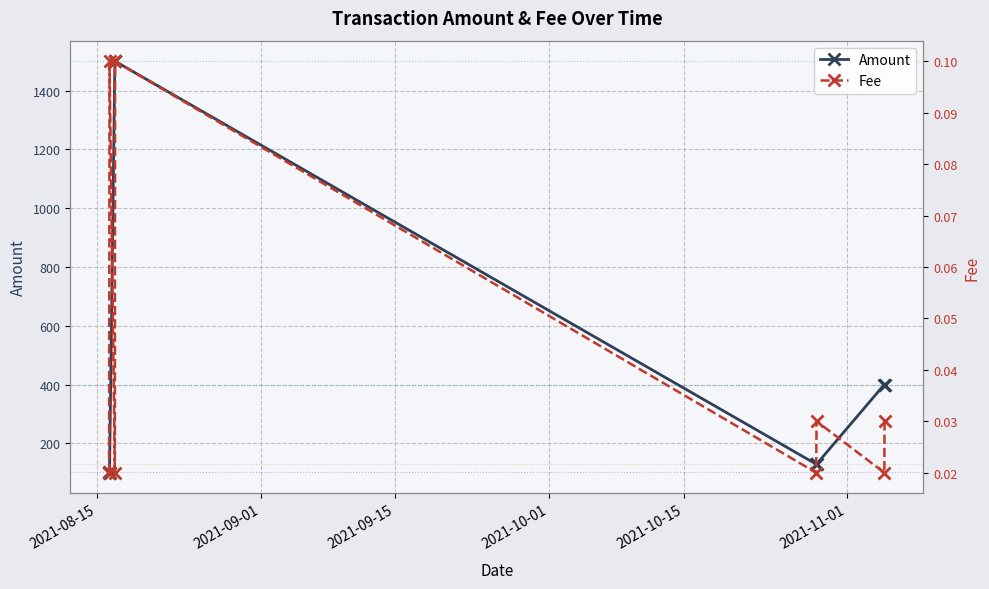

Which series has the largest total across all categories?

Amount